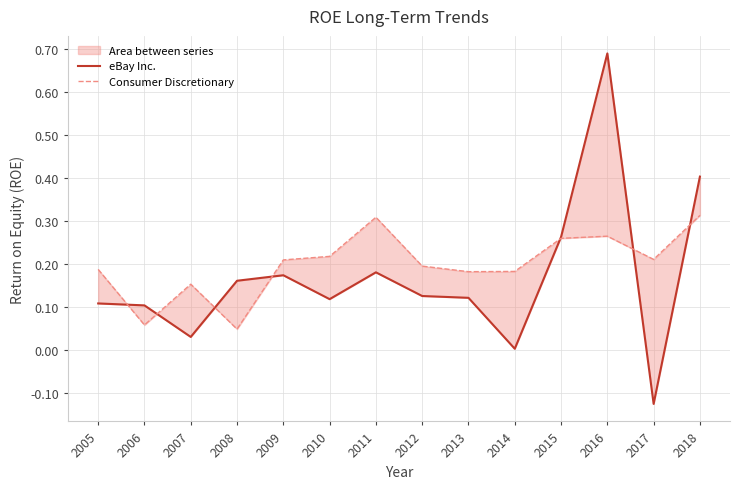

What is the average value of the Consumer Discretionary series?

0.2